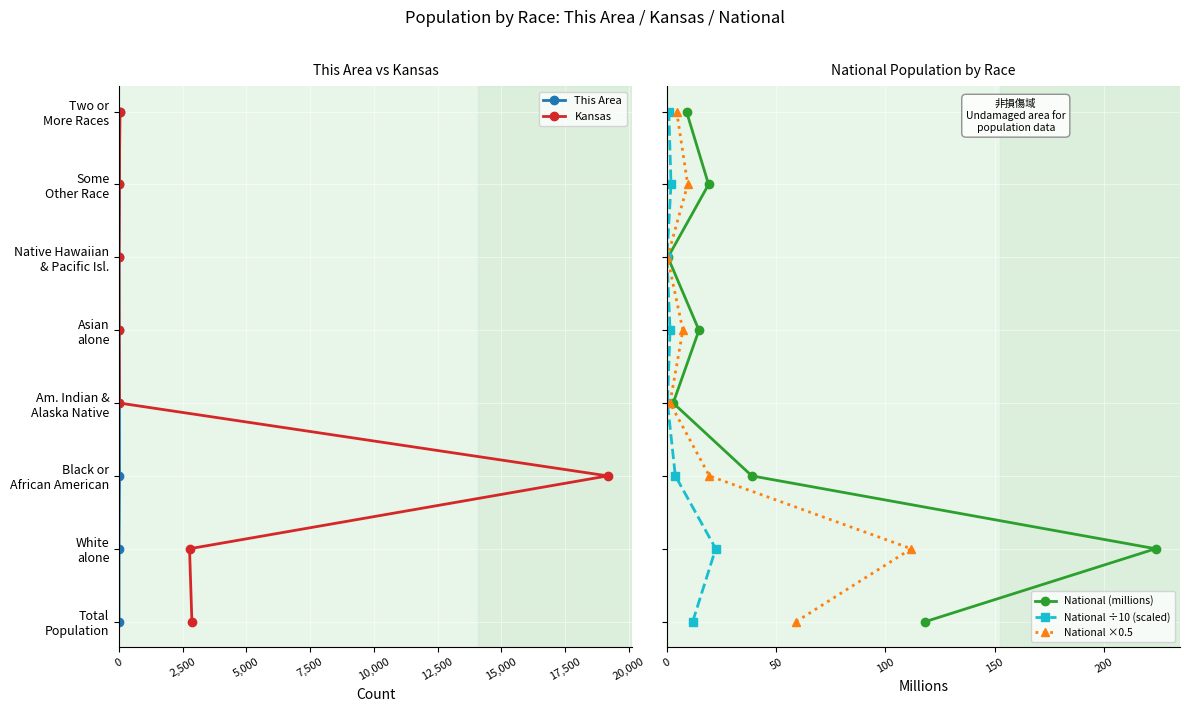

What are all the series names shown in the legend?

This Area, Kansas, National (millions), National ÷10 (scaled), National ×0.5